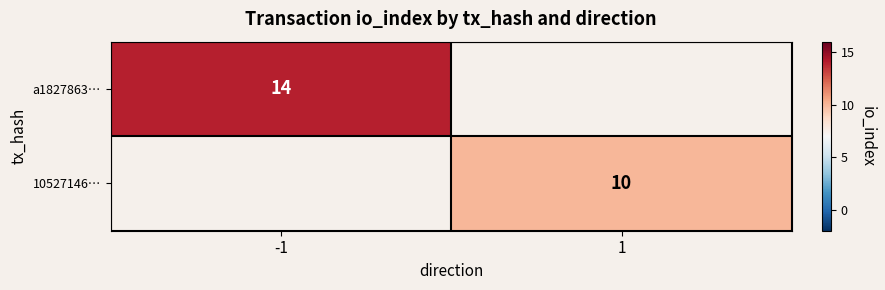

The 10527146… series shows 4.3 at 1. True or false?

False